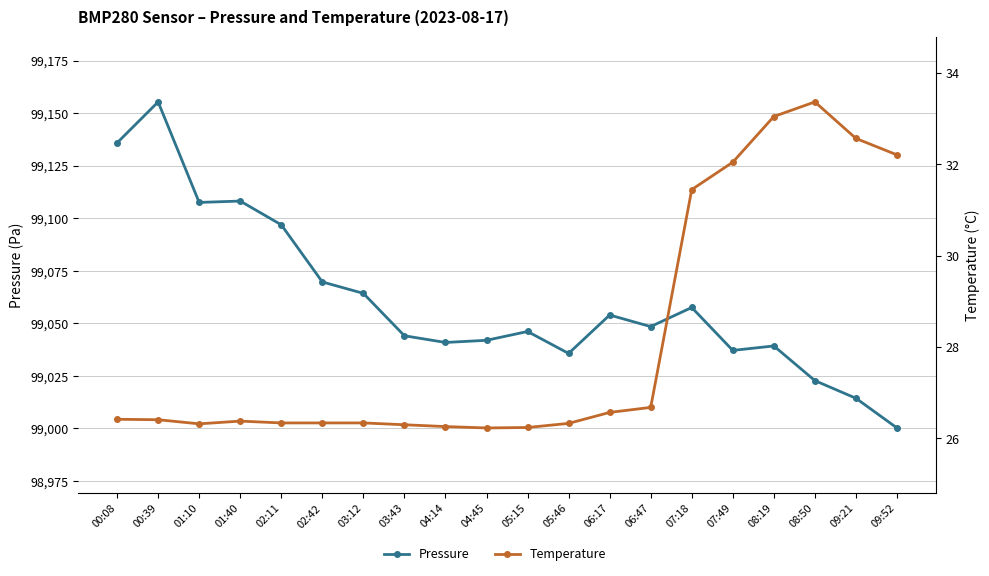

In Temperature, how many points are lower than both neighbors (excluding endpoints)?

2